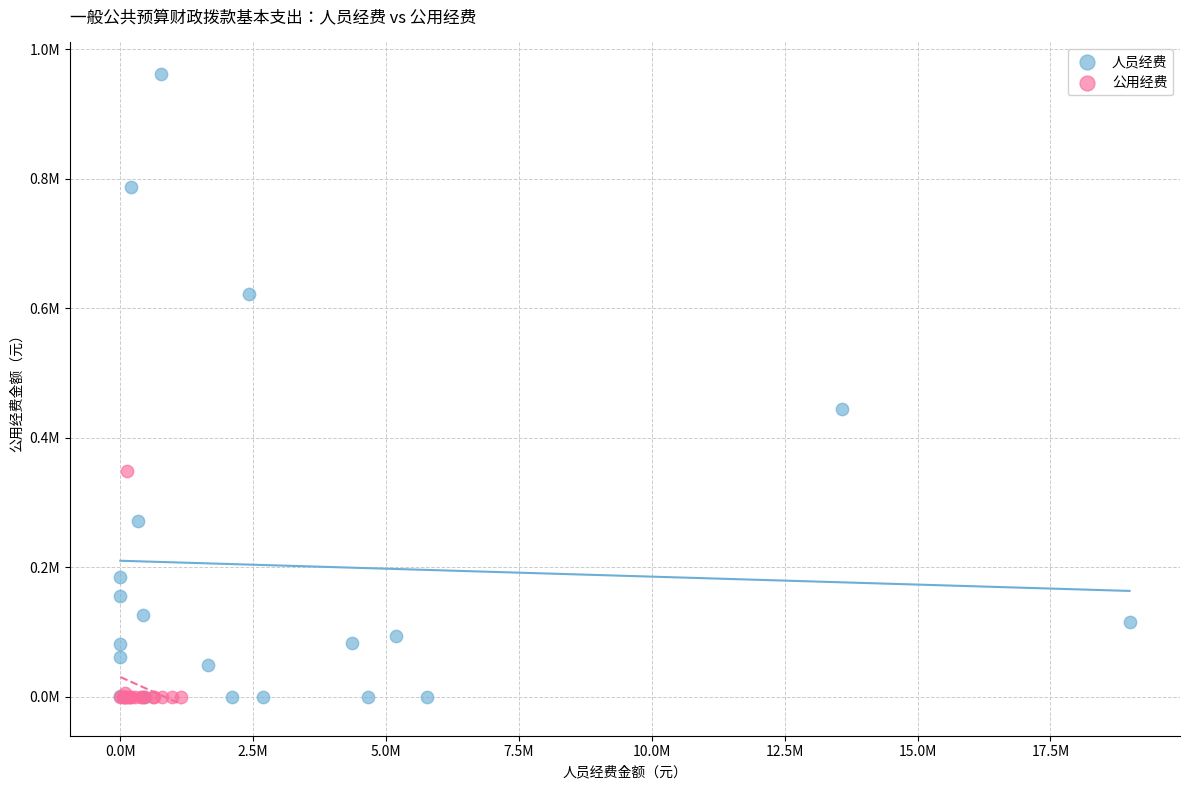

What are all the series names shown in the legend?

人员经费, 公用经费